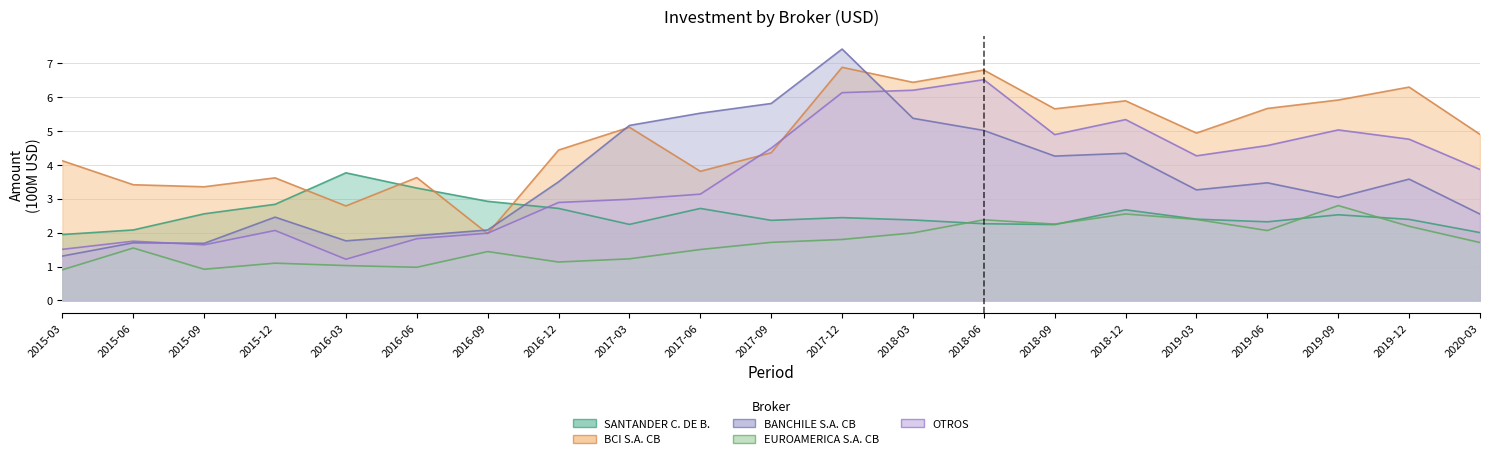

Does the chart display data point markers on the line(s)?

No